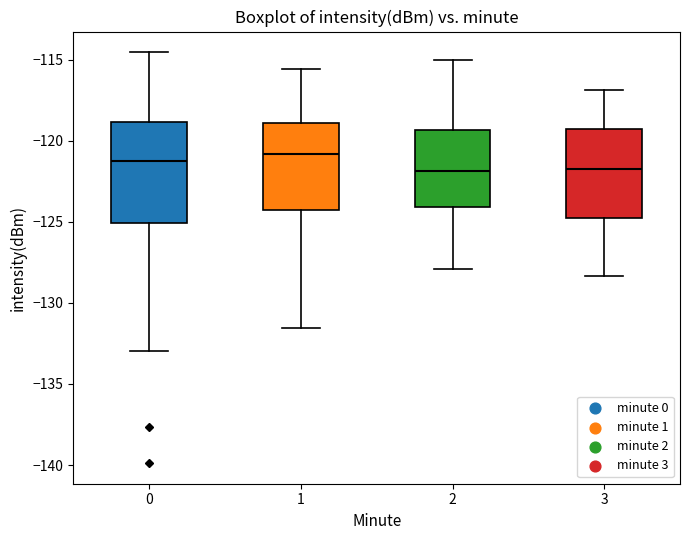

Reading left to right, read every box against the y-axis: the position of its median line, the range the box covers, and the ends of its whiskers. The values are not printed on the chart, so give them approximately, as read against the axis.

0: median -121.5, box -125.0 to -119.0, whiskers -133.0 to -114.5
1: median -121.0, box -124.5 to -119.0, whiskers -131.5 to -115.5
2: median -122.0, box -124.0 to -119.5, whiskers -128.0 to -115.0
3: median -121.5, box -125.0 to -119.5, whiskers -128.5 to -117.0